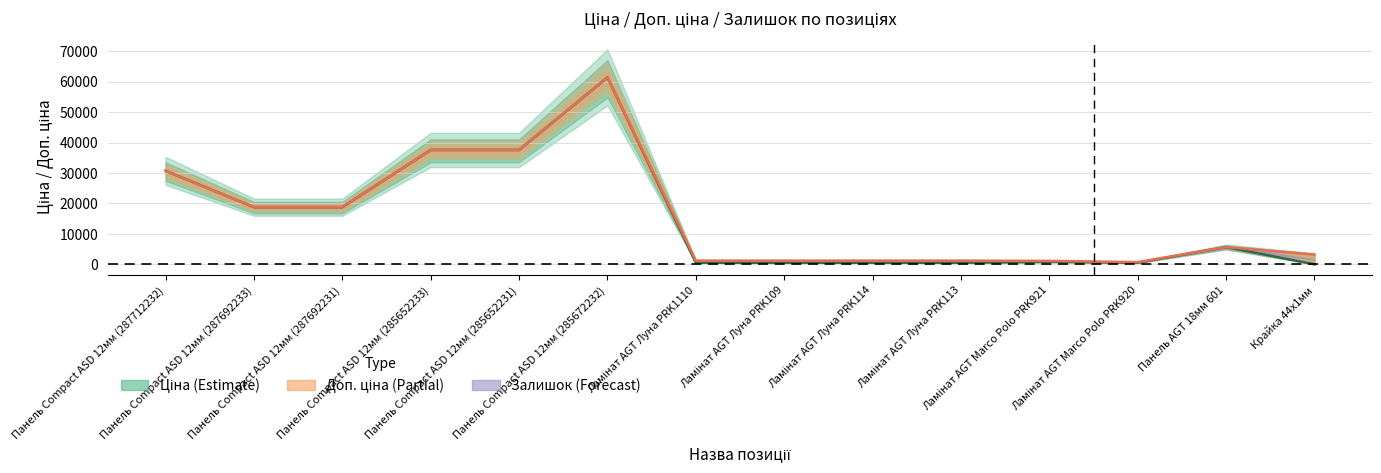

True or false: Доп. ціна and Ціна cross at least once.

False